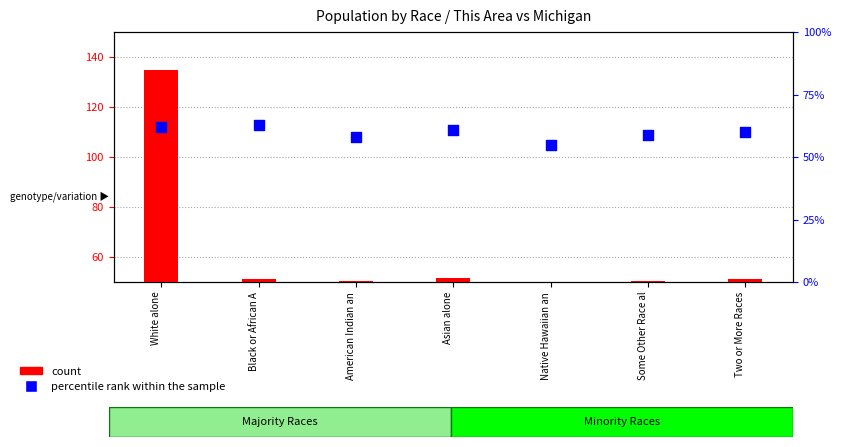

Which series has the largest total across all categories?

count